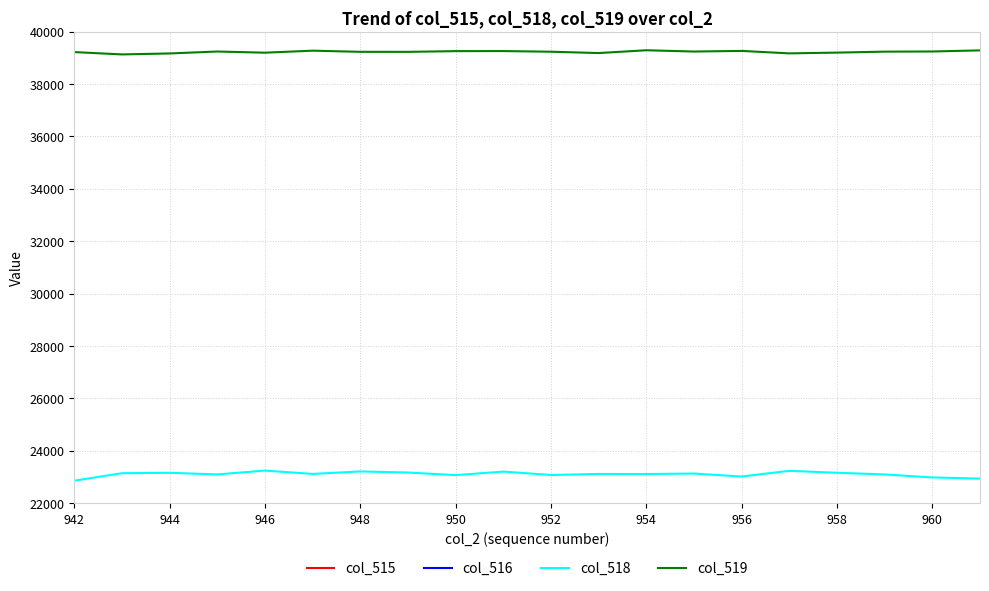

What are all the series names shown in the legend?

col_515, col_516, col_518, col_519